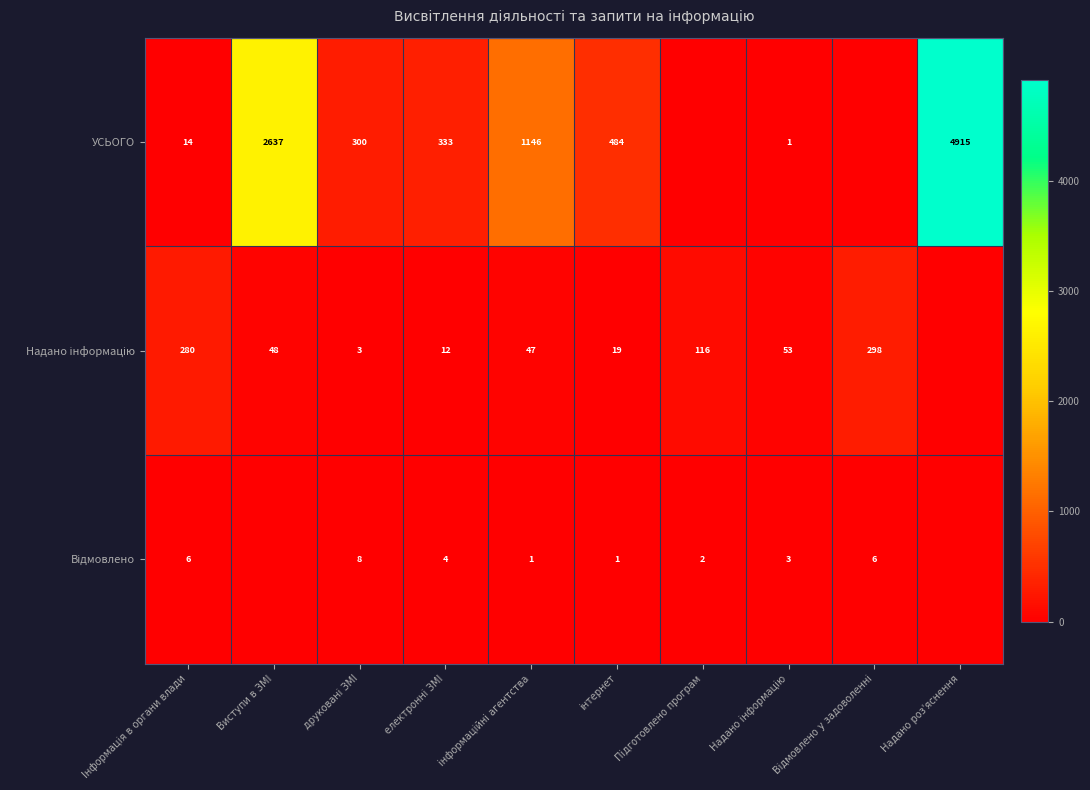

Read the Надано інформацію value at друковані ЗМІ.

3